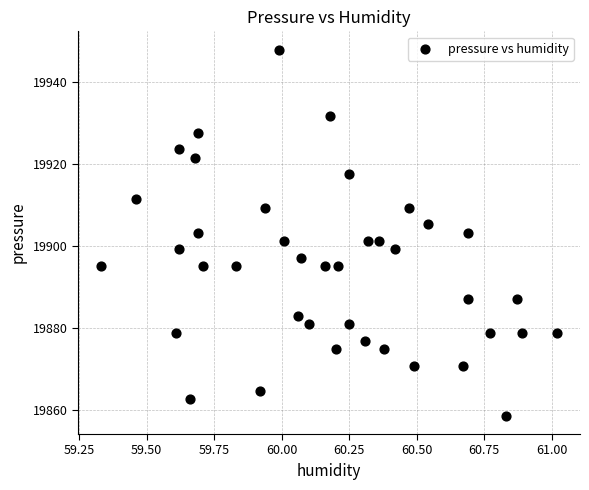

What is the range of Y values (max minus min)?

89.4